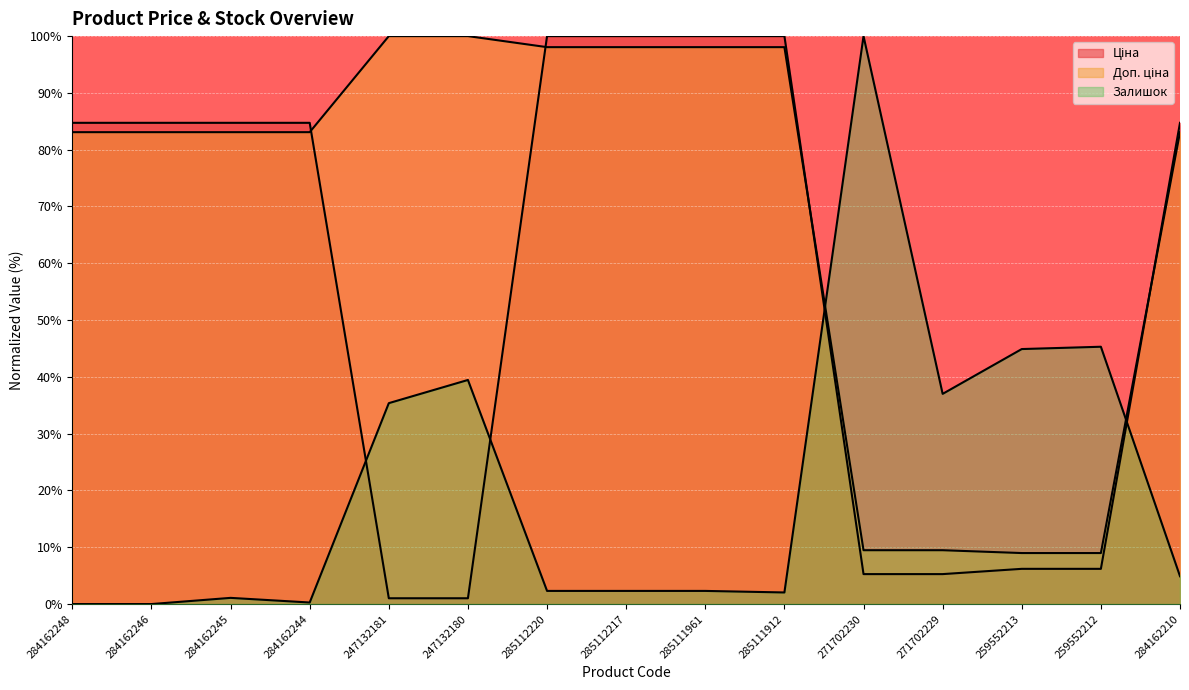

List the series in order of their peak value, highest first.

Ціна, Доп. ціна, Залишок